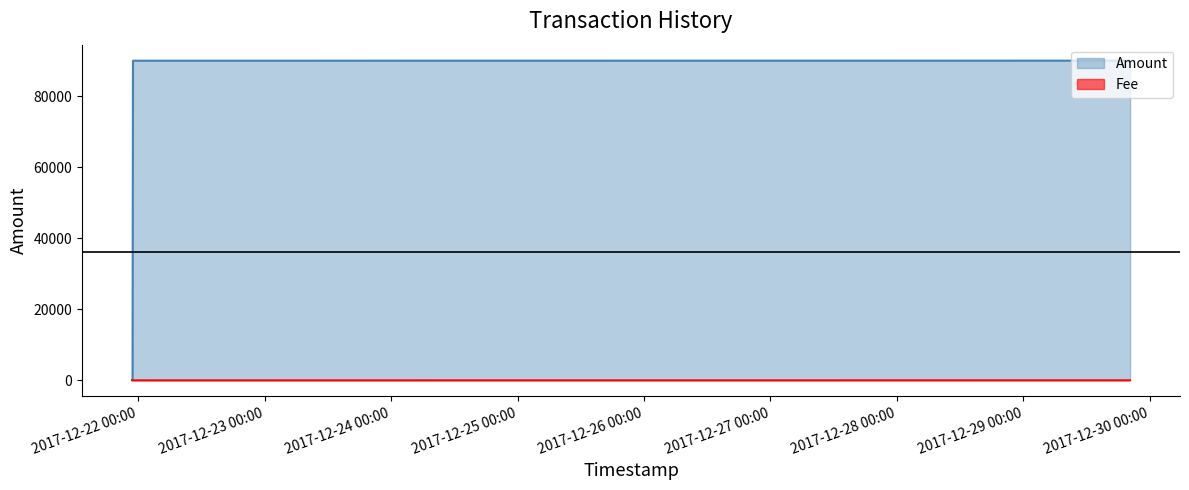

Reading left to right, what are all the values shown in this chart?

Amount: 90018	89999	28	0	1
Fee: 9	1	1	1	1